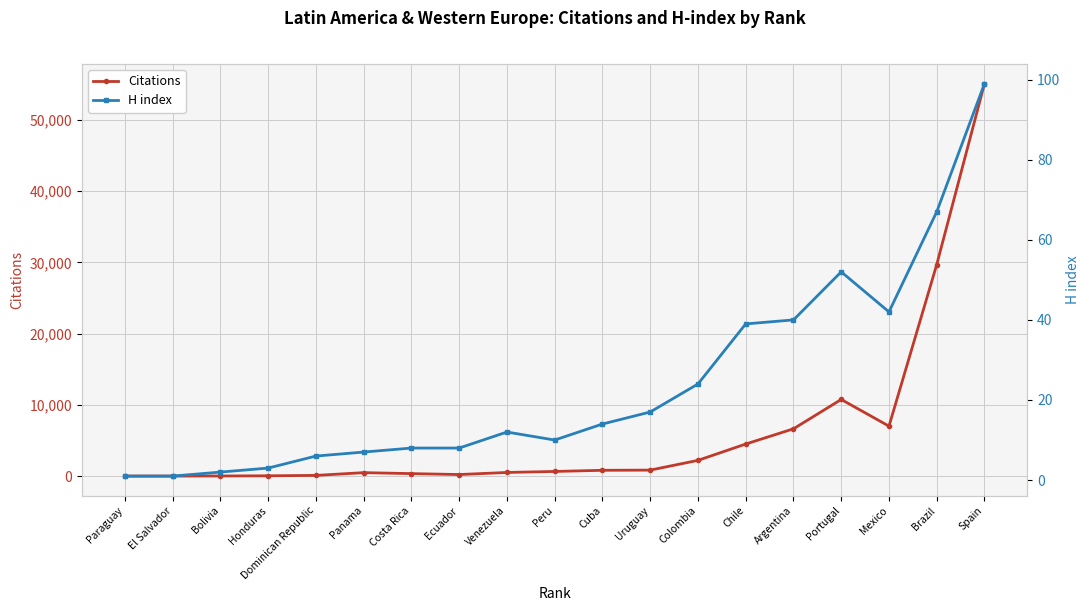

What is the value of the H index point at the 11th from the left?

14